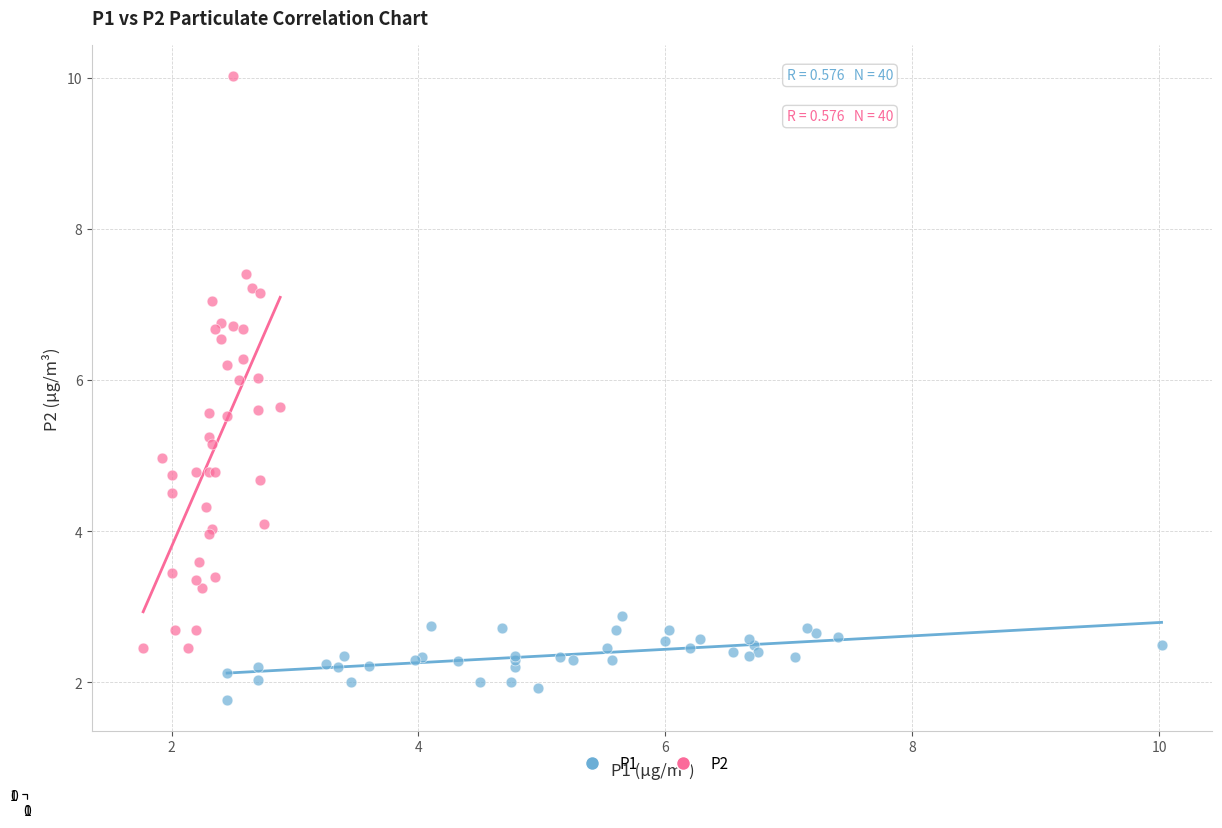

Which series contains the lowest Y value?

P1